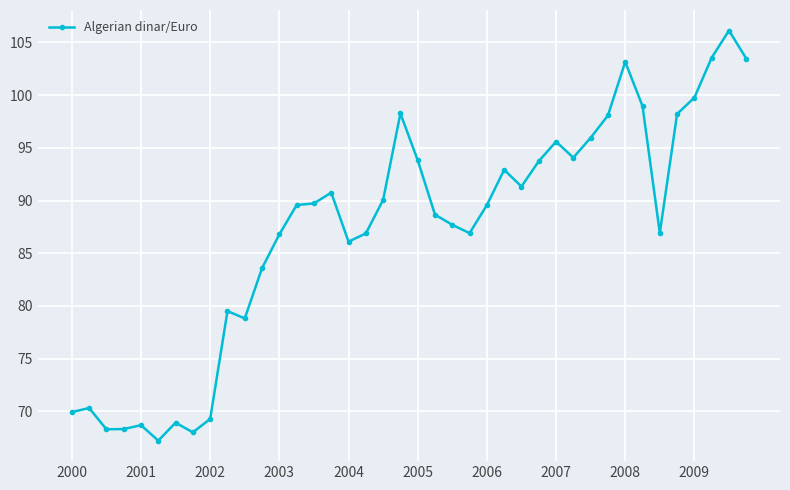

How many lines are shown in the chart?

1